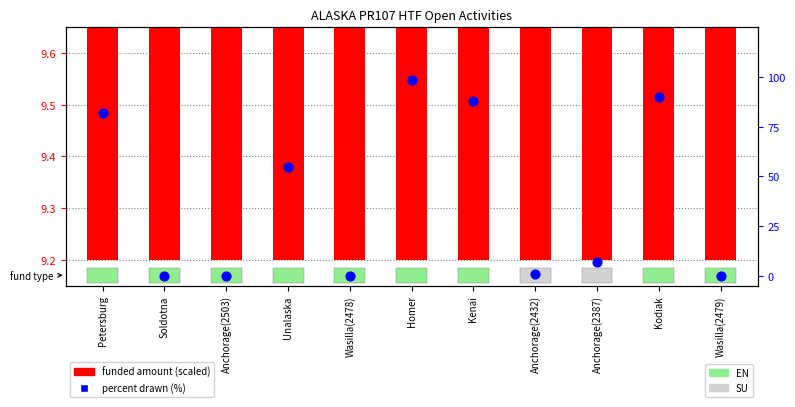

Which series has the largest total across all categories?

percent drawn (%)